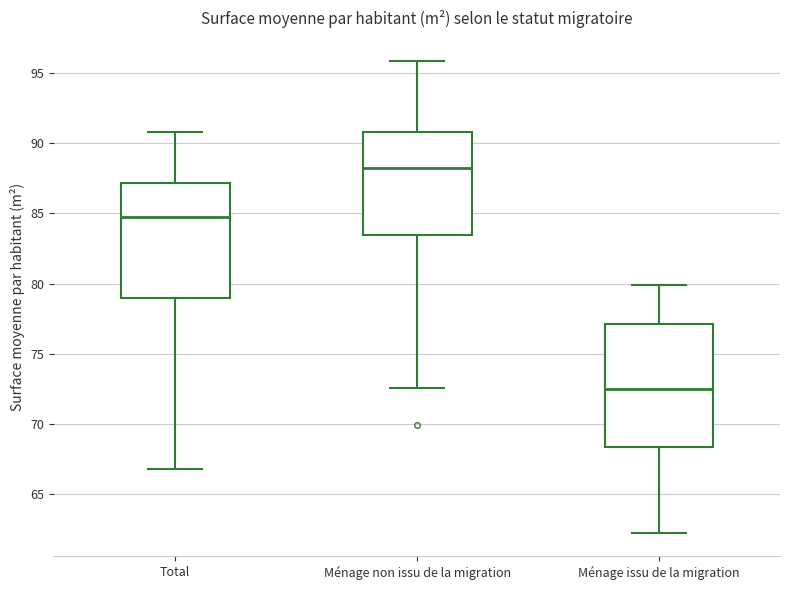

Which box has the highest median line?

Ménage non issu de la migration